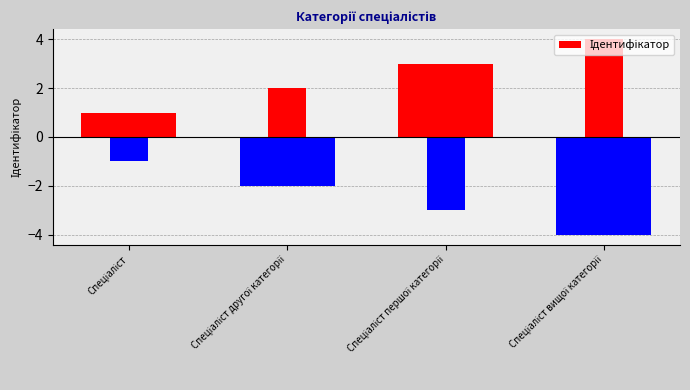

List the labels in order of value, smallest first.

Спеціаліст вищої категорії, Спеціаліст другої категорії, Спеціаліст, Спеціаліст першої категорії